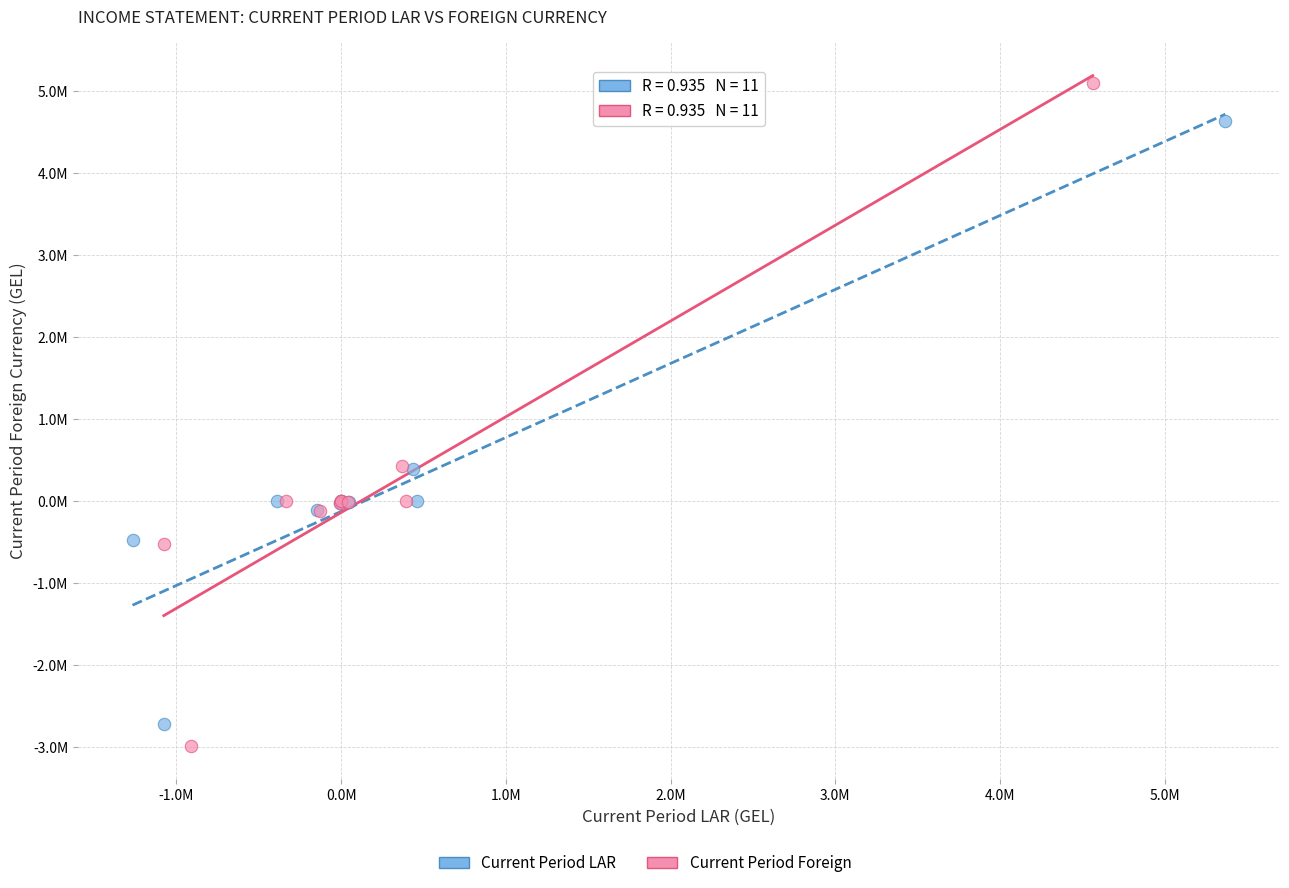

Which series contains the highest Y value?

Current Period Foreign